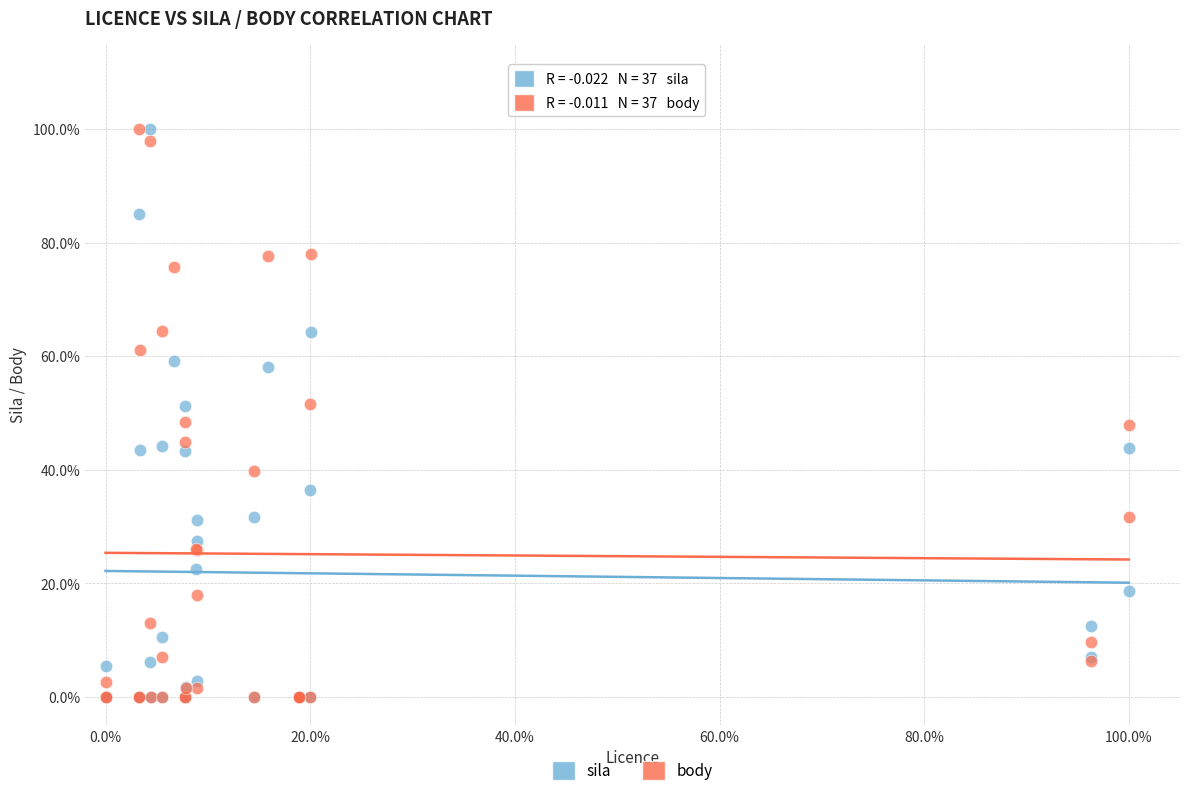

What are all the series names shown in the legend?

sila, body